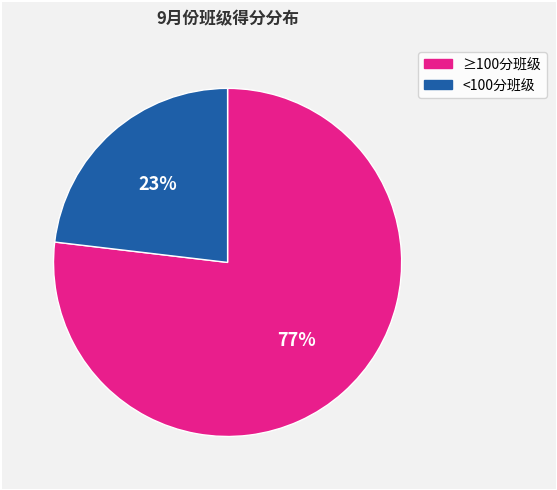

How many segments does this pie chart have?

2